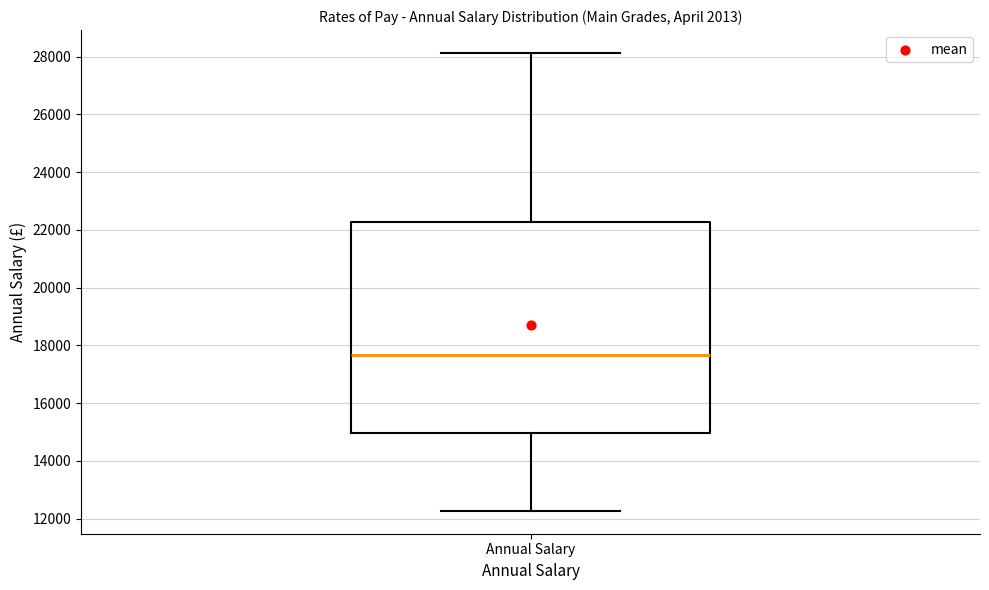

Where does the median line of the box for Annual Salary sit on the y-axis? The values are not printed on the chart, so give them approximately, as read against the axis.

17600